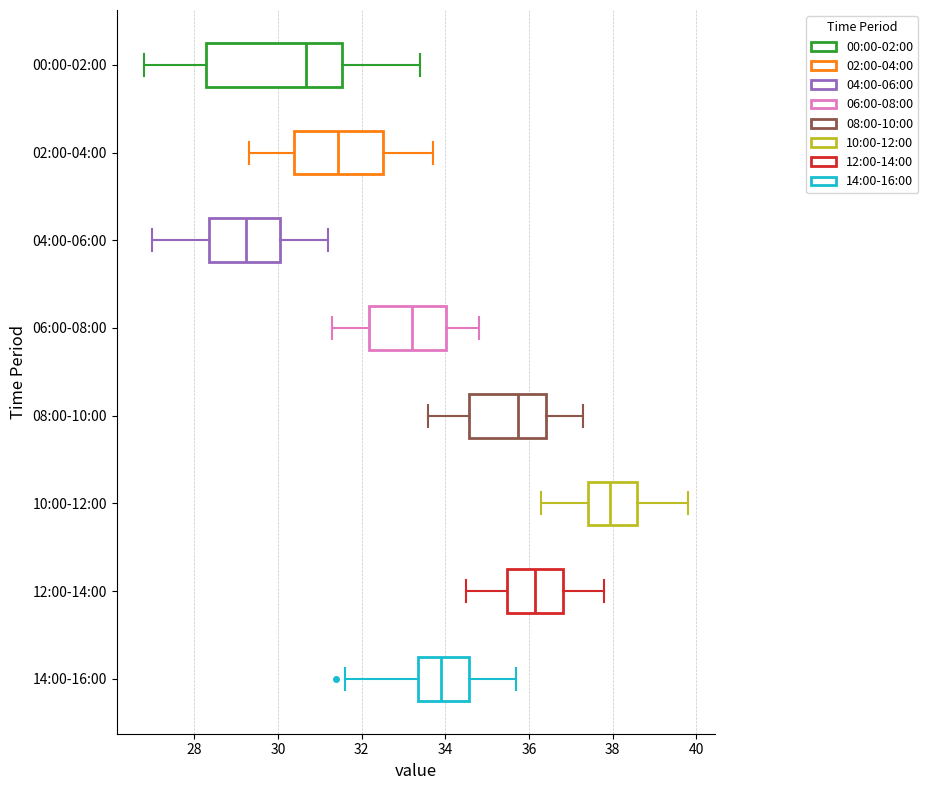

Reading bottom to top, read every box against the x-axis: the position of its median line, the range the box covers, and the ends of its whiskers. The values are not printed on the chart, so give them approximately, as read against the axis.

14:00-16:00: median 34.0, box 33.4 to 34.6, whiskers 31.6 to 35.8
12:00-14:00: median 36.2, box 35.4 to 36.8, whiskers 34.6 to 37.8
10:00-12:00: median 38.0, box 37.4 to 38.6, whiskers 36.4 to 39.8
08:00-10:00: median 35.8, box 34.6 to 36.4, whiskers 33.6 to 37.4
06:00-08:00: median 33.2, box 32.2 to 34.0, whiskers 31.4 to 34.8
04:00-06:00: median 29.2, box 28.4 to 30.0, whiskers 27.0 to 31.2
02:00-04:00: median 31.4, box 30.4 to 32.6, whiskers 29.4 to 33.8
00:00-02:00: median 30.6, box 28.2 to 31.6, whiskers 26.8 to 33.4